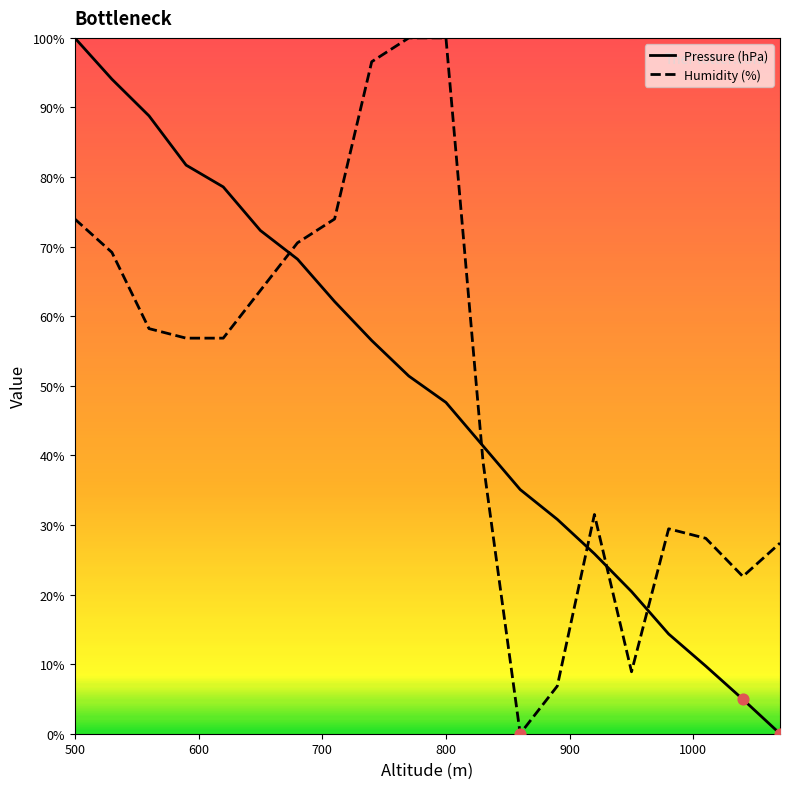

What is the difference between the maximum and minimum values in the Humidity (%) series?

100.0